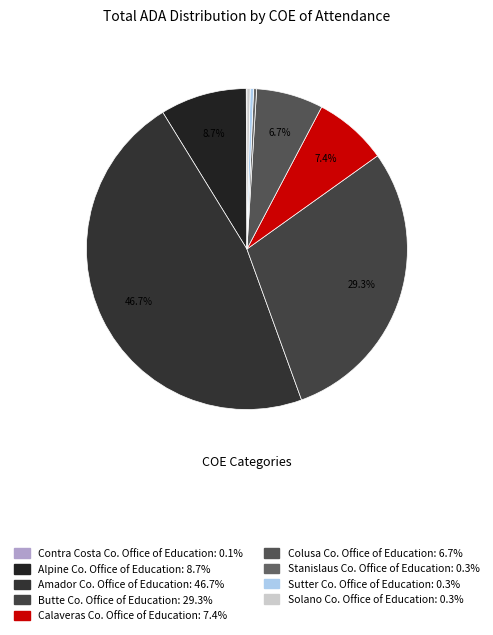

Is there a majority slice in this chart?

No